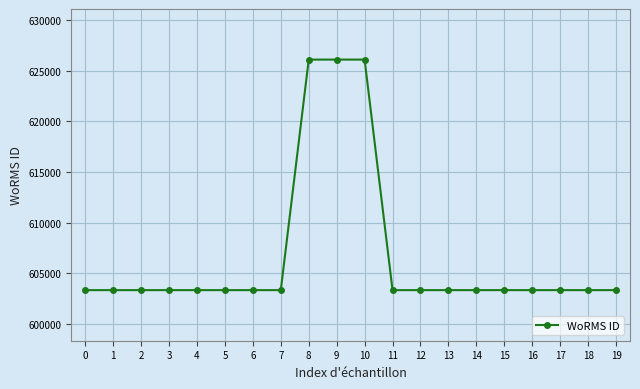

What is the value of the 8th point from the left?

603321